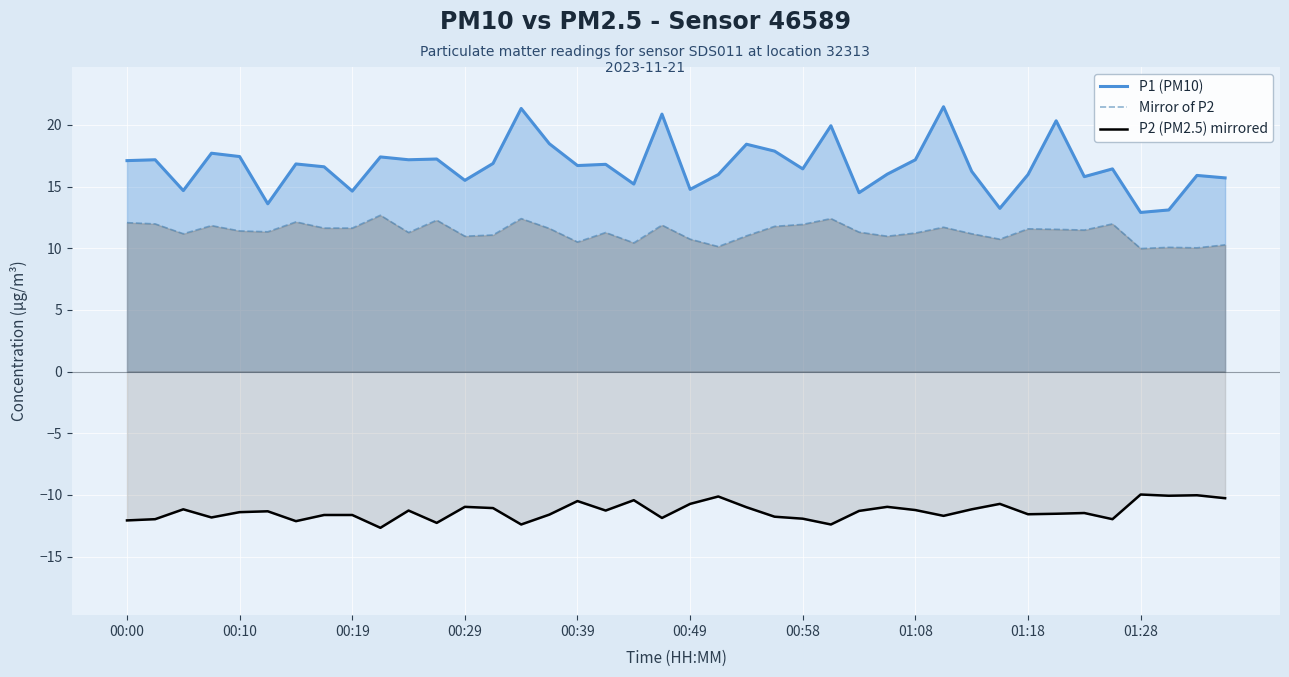

Is the value of P1 (PM10) at 01:18 greater than the value of Mirror of P2 at 00:39?

Yes